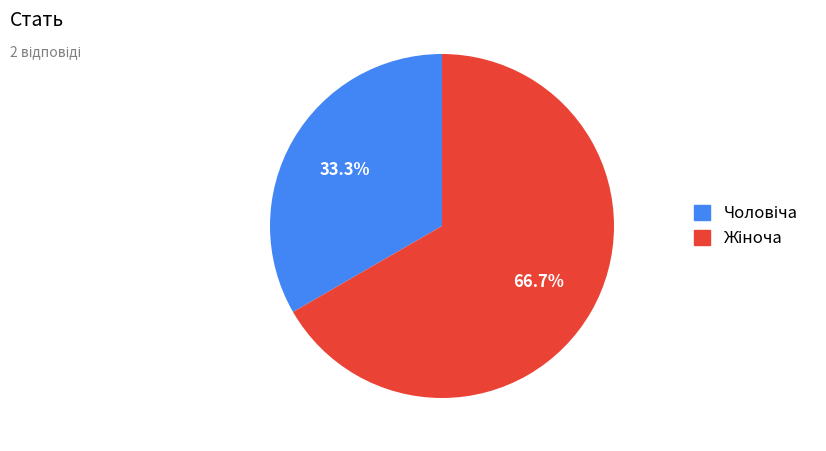

Does any single category account for the majority?

Yes